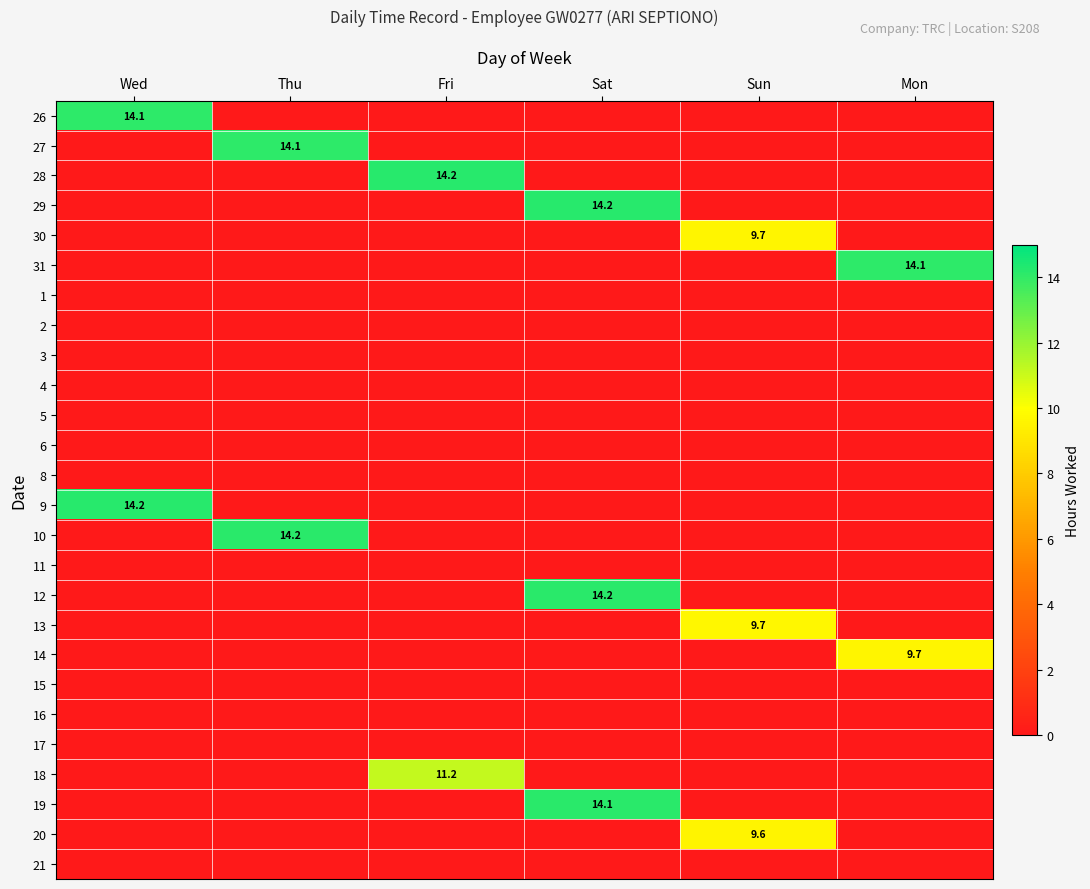

Count the number of data series in this chart.

26